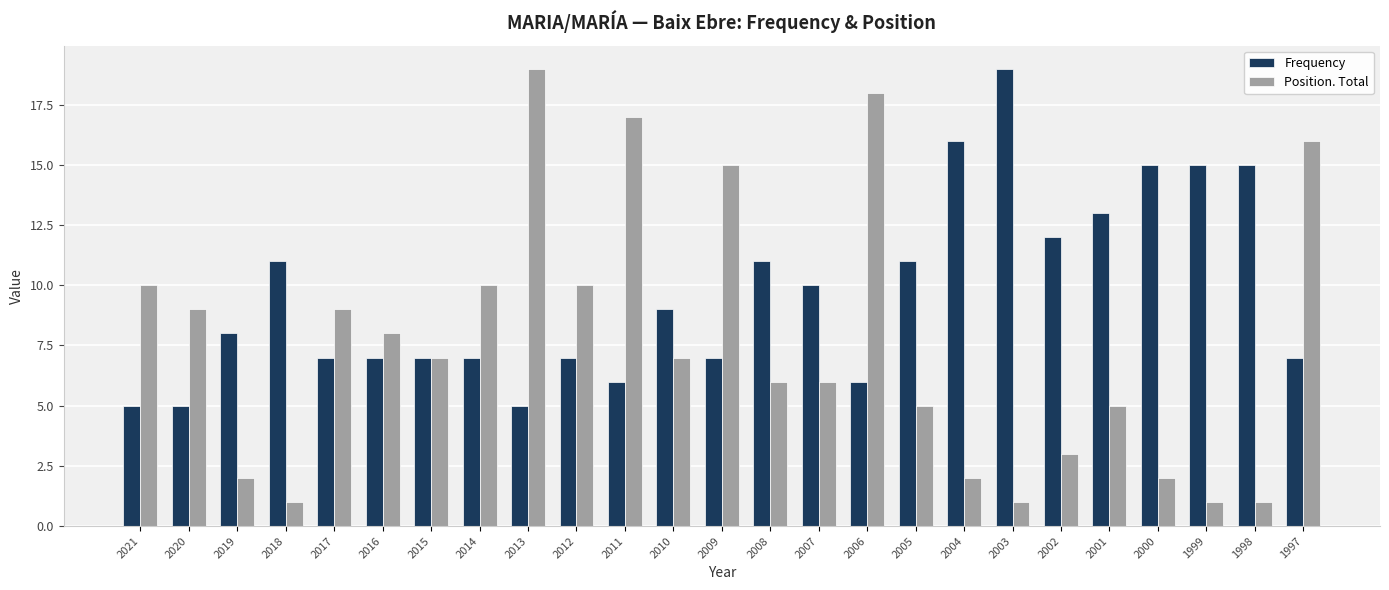

True or false: Frequency has a value of 15 at 2000.

True